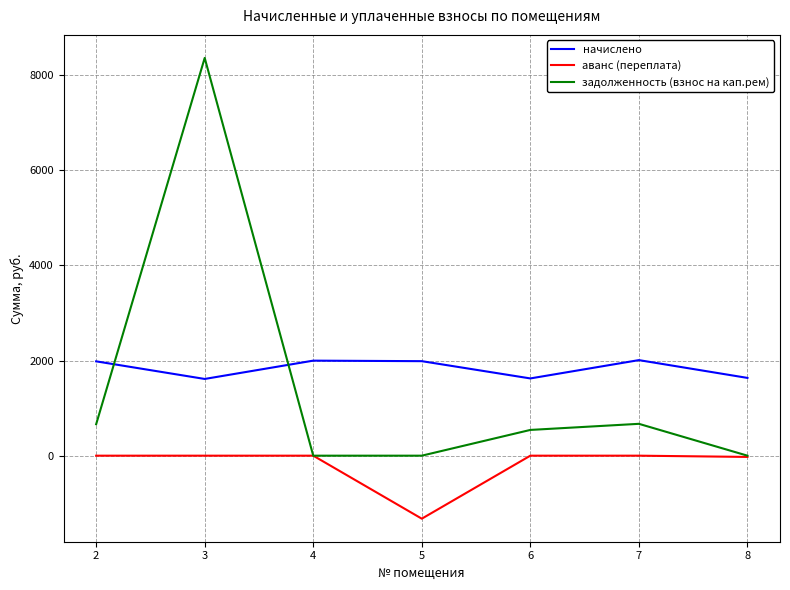

What are all the series names shown in the legend?

начислено, аванс (переплата), задолженность (взнос на кап.рем)